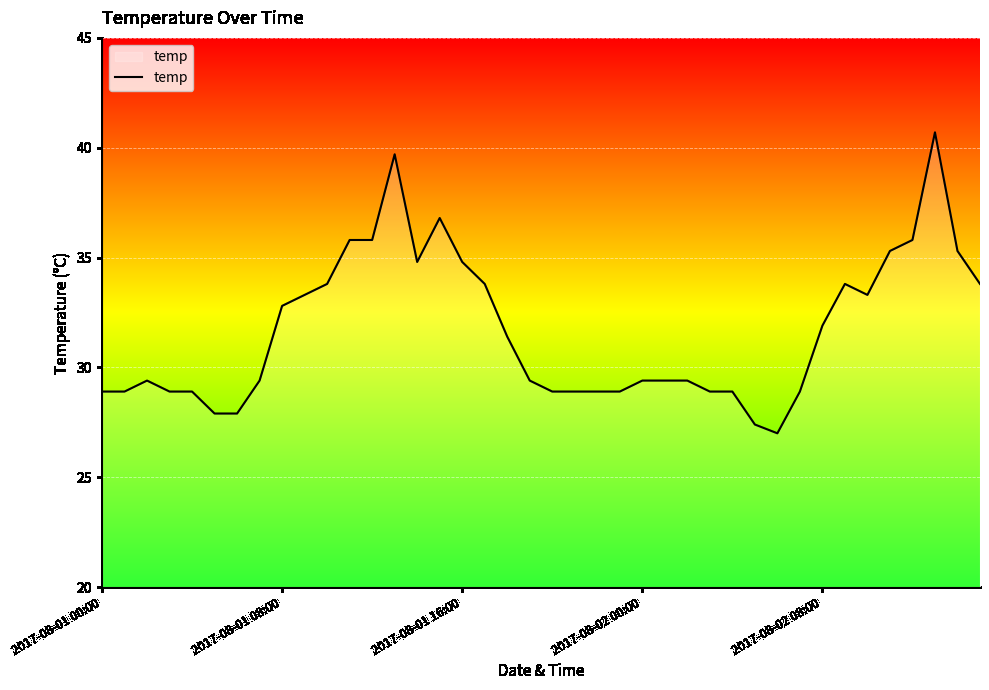

What is the difference between the maximum and minimum values?

13.7